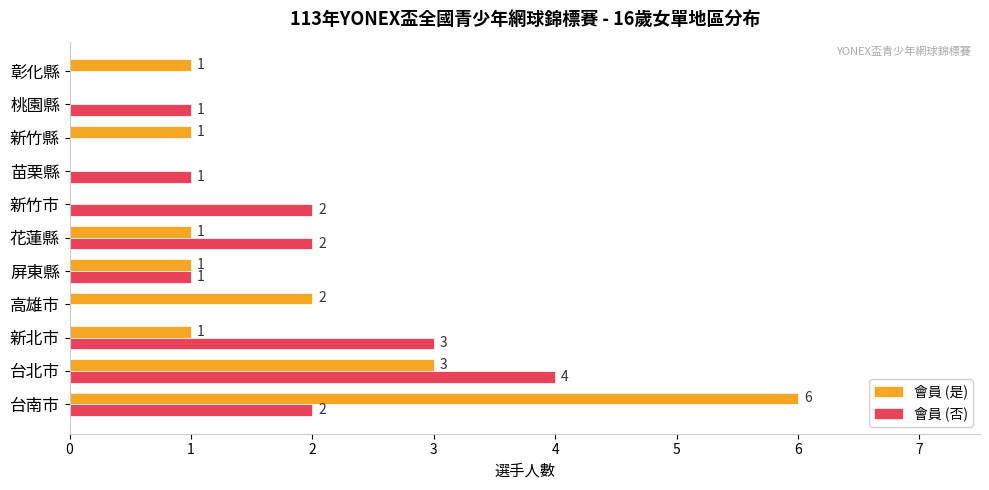

Between 新北市 and 彰化縣, which series saw the biggest shift?

會員 (否)